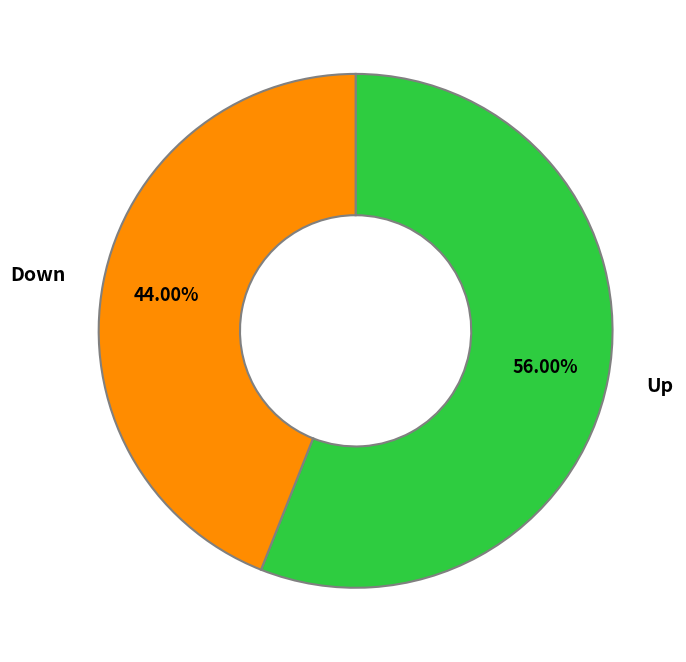

Is there any slice that represents more than half of the pie?

Yes